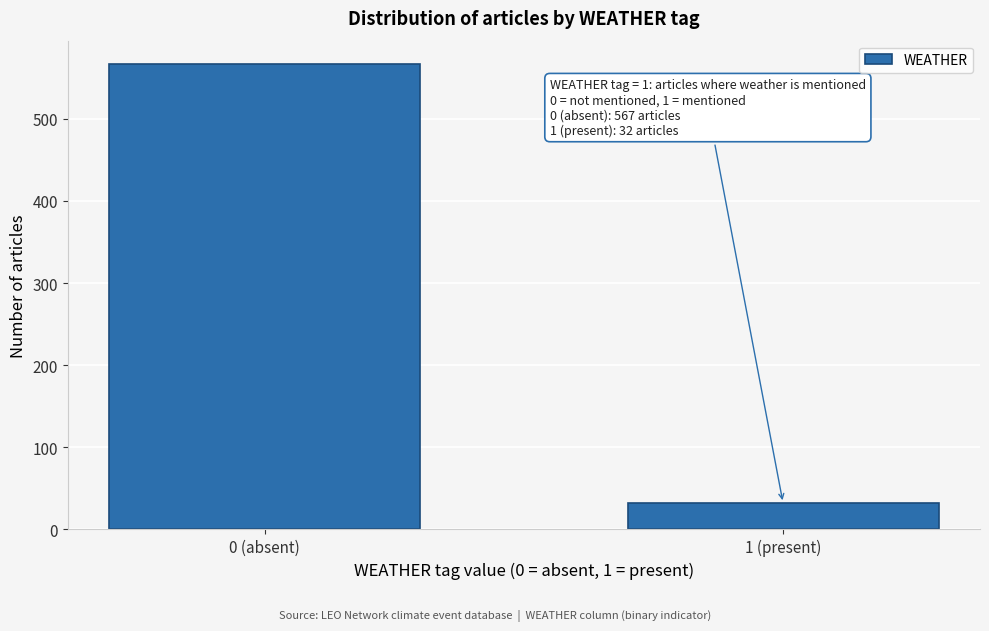

Reading right to left, what are all the values shown in this chart?

32	567